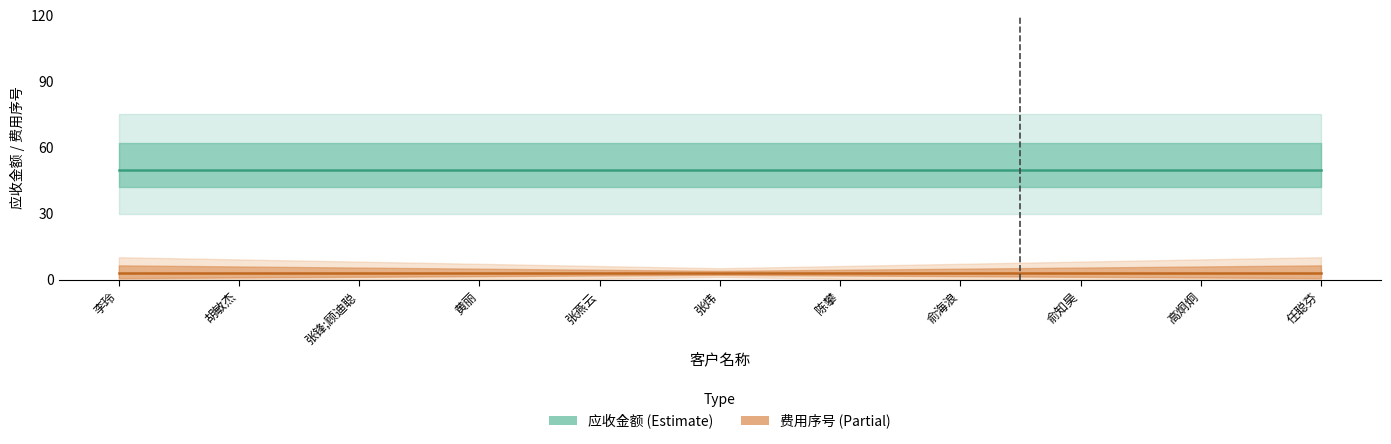

Which label corresponds to the smallest value in the chart?

李玲